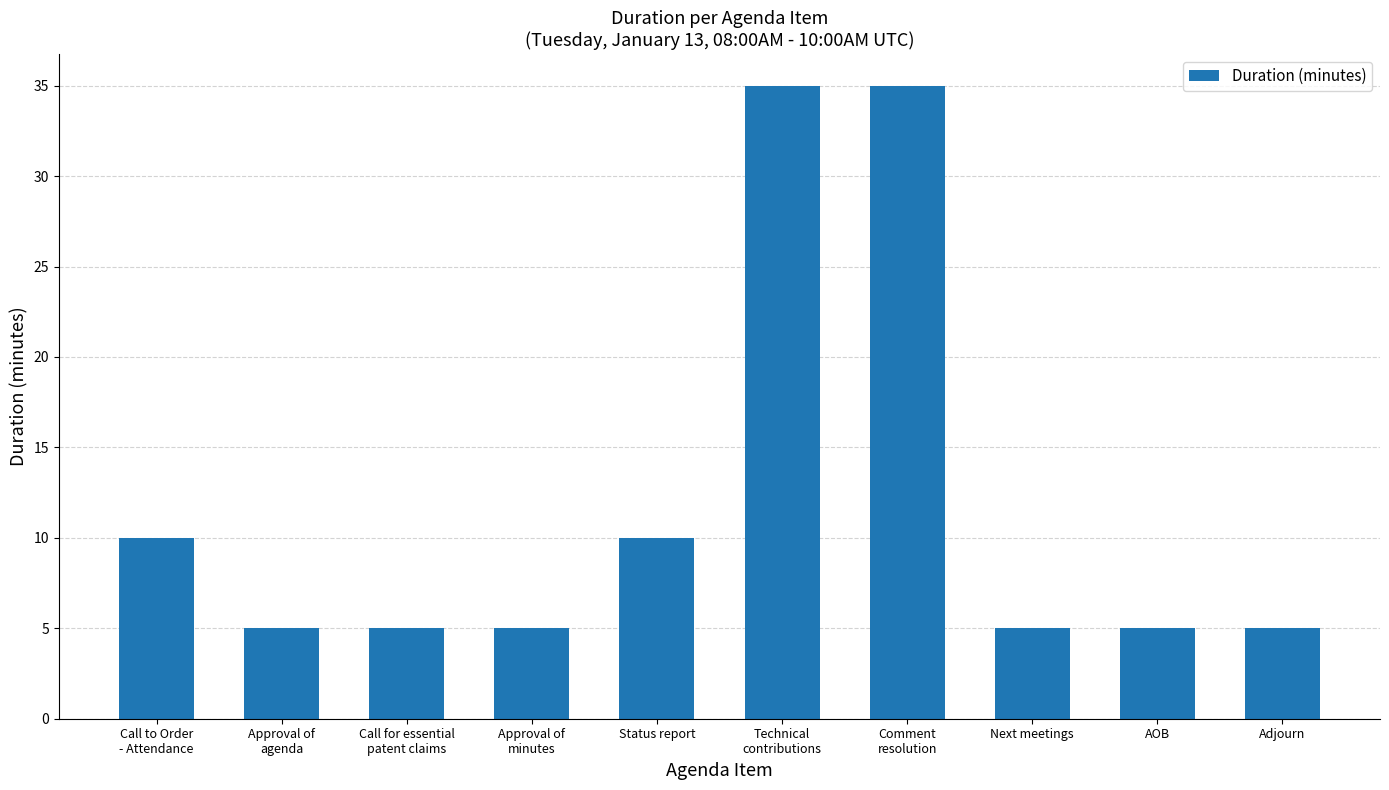

True or false: the data shows 5 at AOB.

True